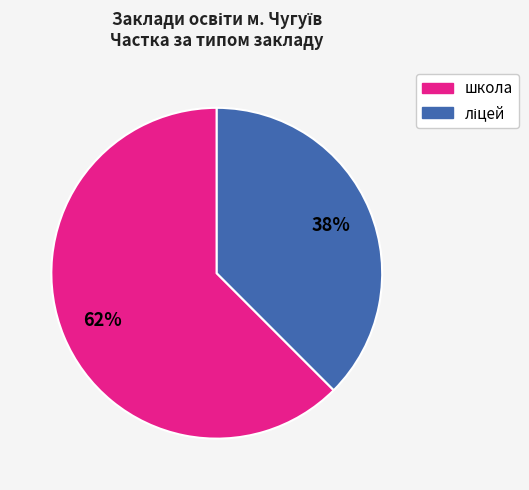

Count the number of slices in the pie.

2